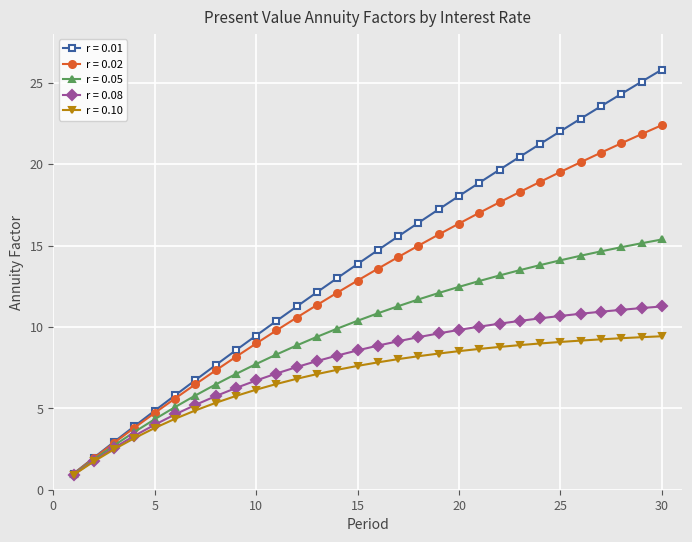

Which series has the largest range (max minus min)?

r = 0.01